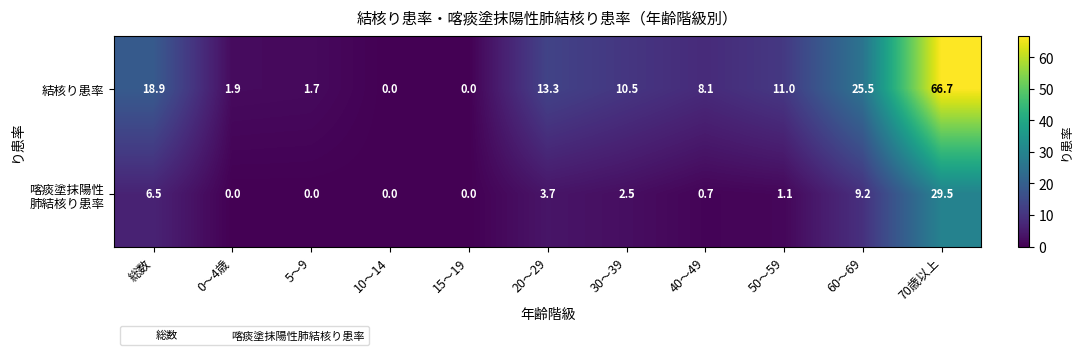

Which series has the largest range (max minus min)?

結核り患率